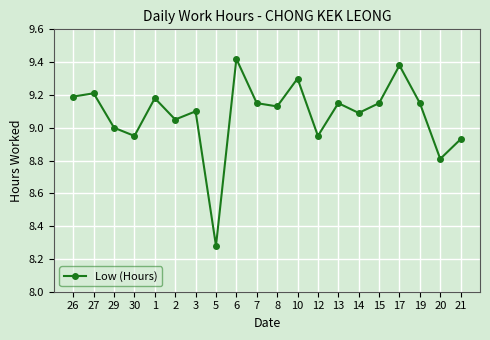

Which has a higher value, 15 or 1?

1